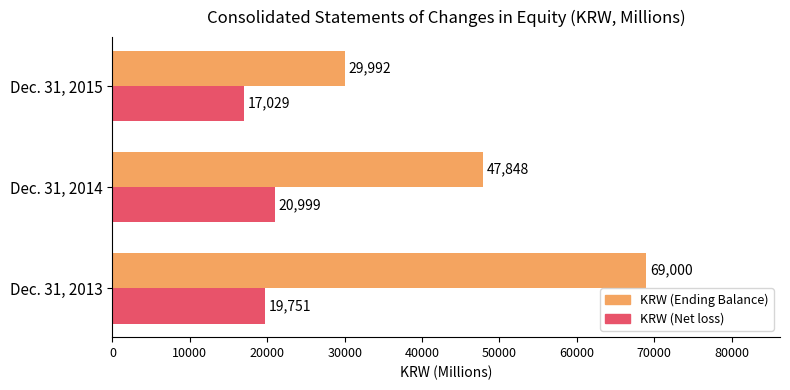

At which category is the sum across all series the highest?

Dec. 31, 2013